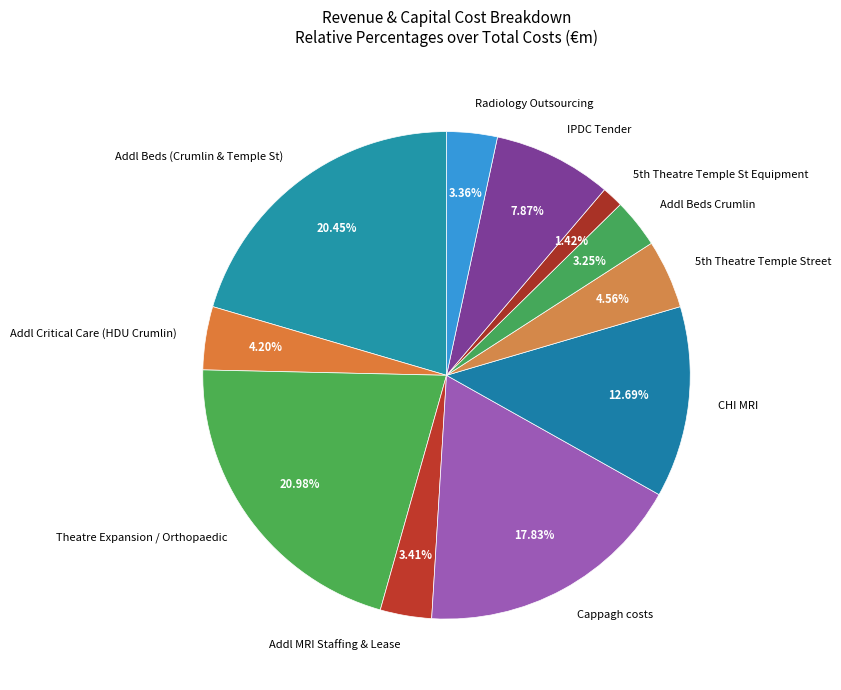

Do IPDC Tender and Addl Beds (Crumlin & Temple St) together represent more than half of the pie?

No